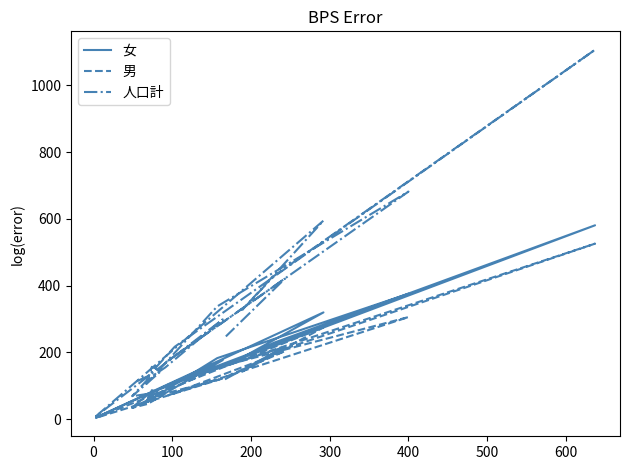

True or false: 男 and 人口計 cross at least once.

False